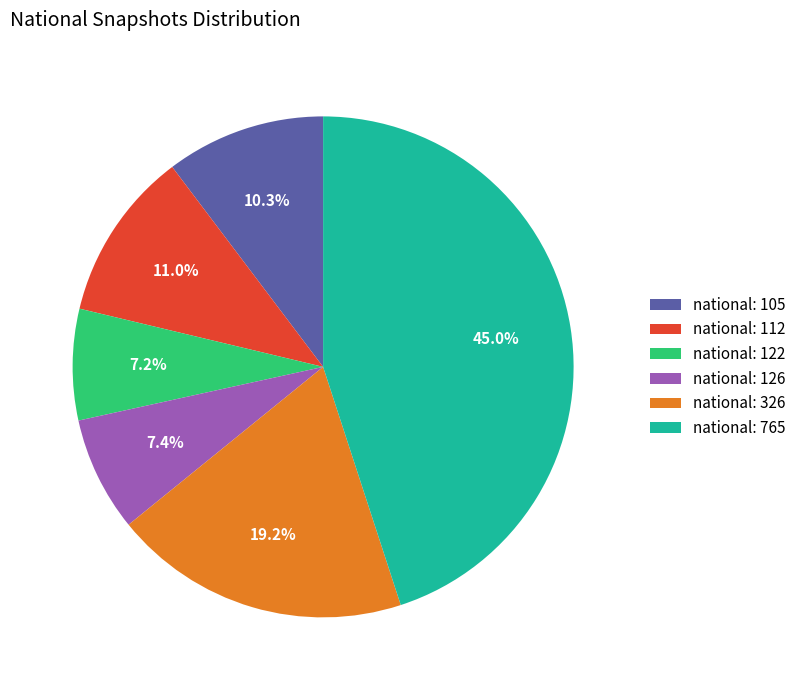

How many segments does this pie chart have?

6